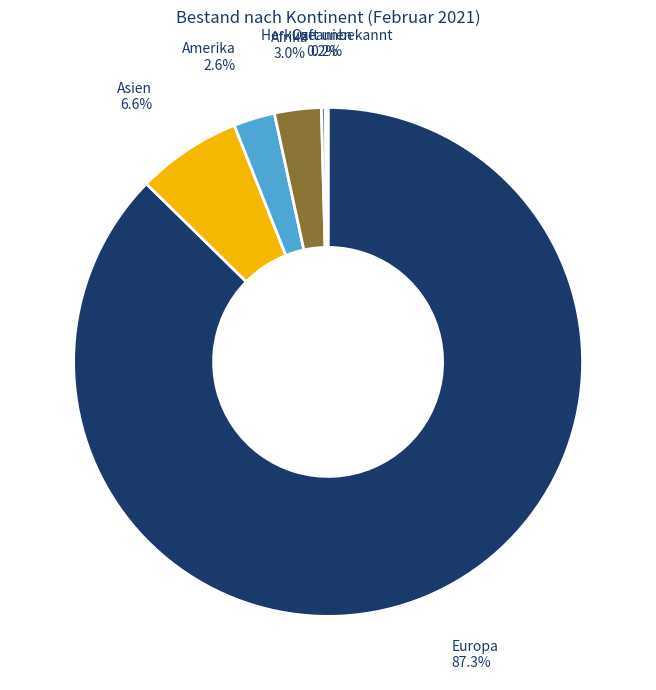

Is there a majority slice in this chart?

Yes